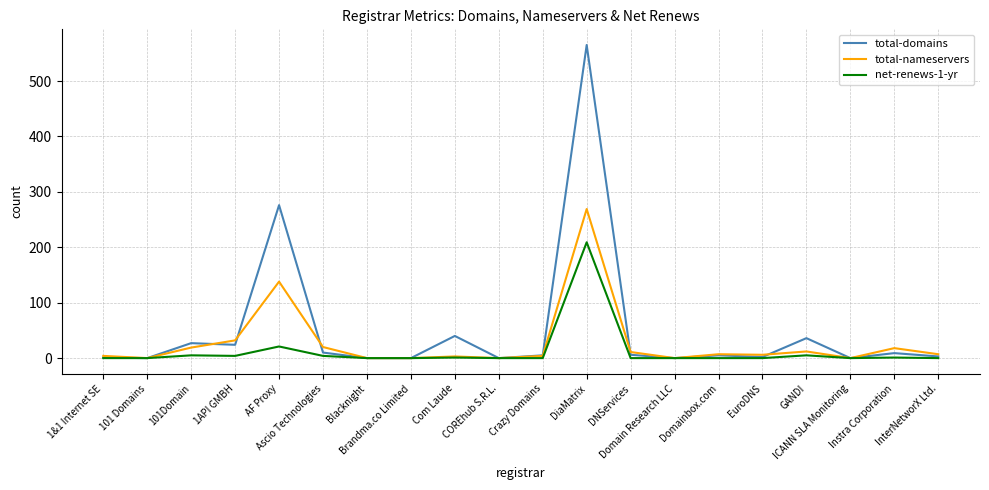

At which label is total-domains closest to 282?

AF Proxy